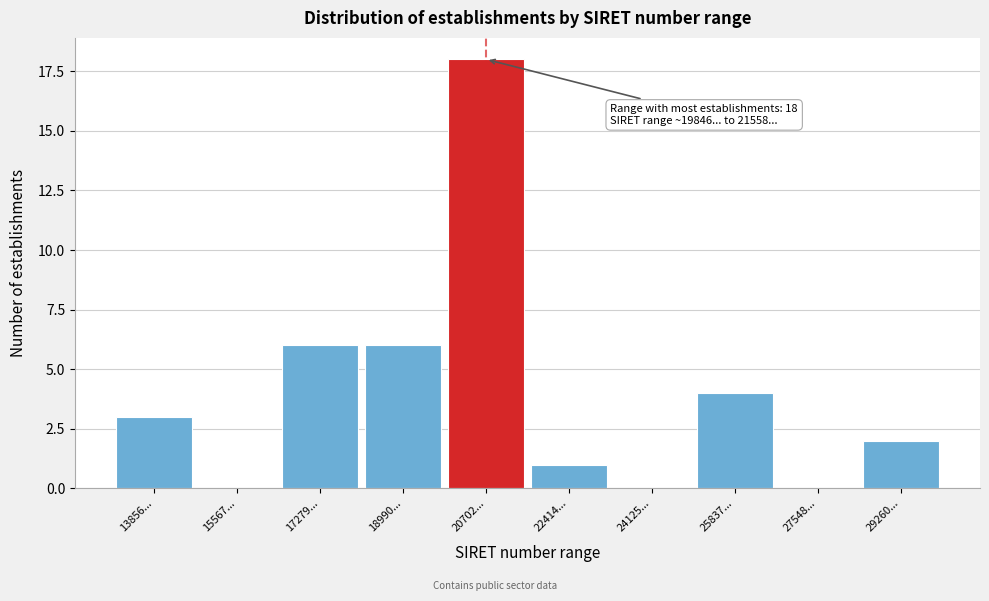

Reading right to left, extract all data points from this chart.

29260...=2	27548...=0	25837...=4	24125...=0	22414...=1	20702...=18	18990...=6	17279...=6	15567...=0	13856...=3